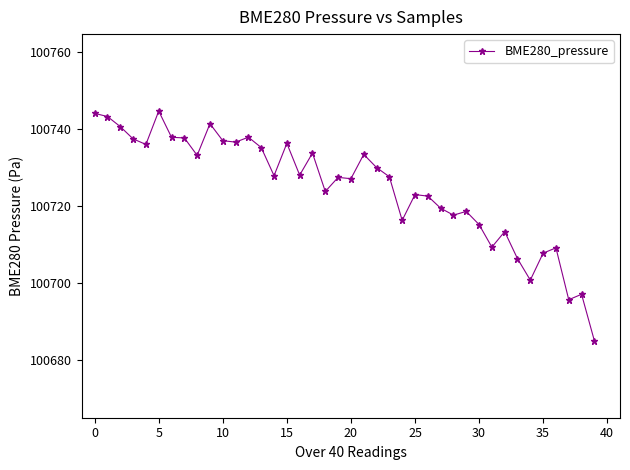

What is the sum of all values?

4028997.5